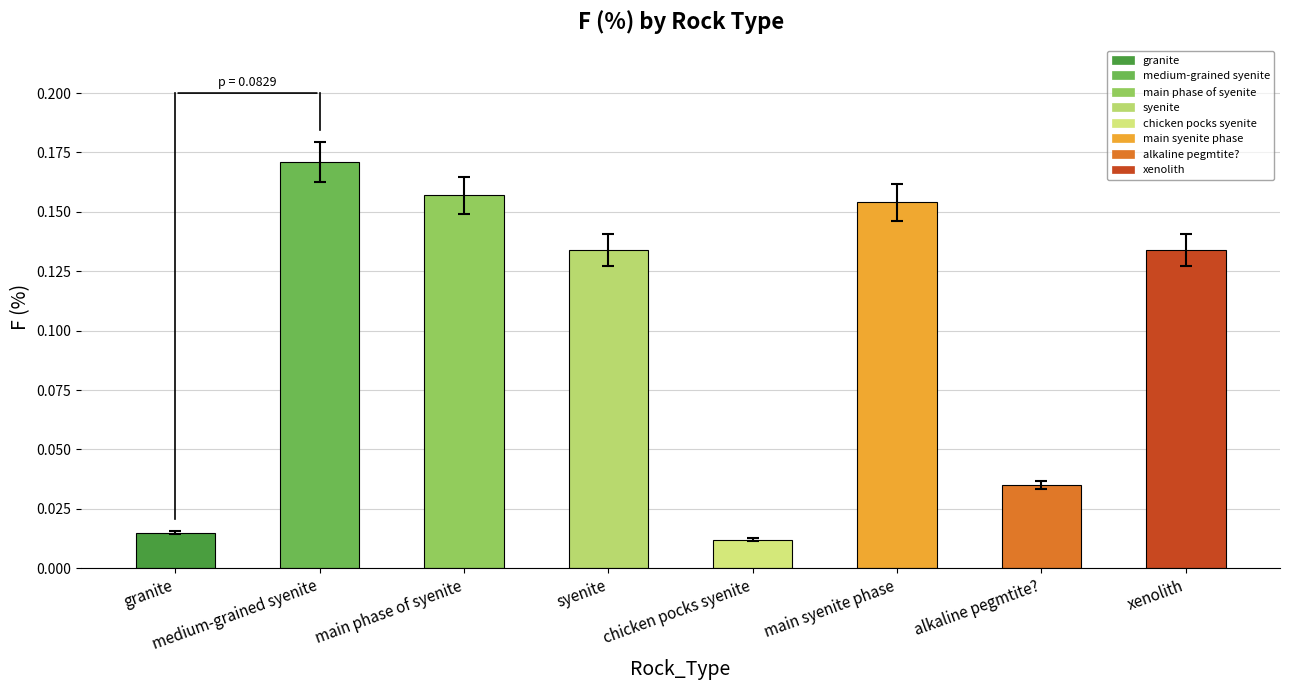

What is the label of the 6th bar from the right?

main phase of syenite